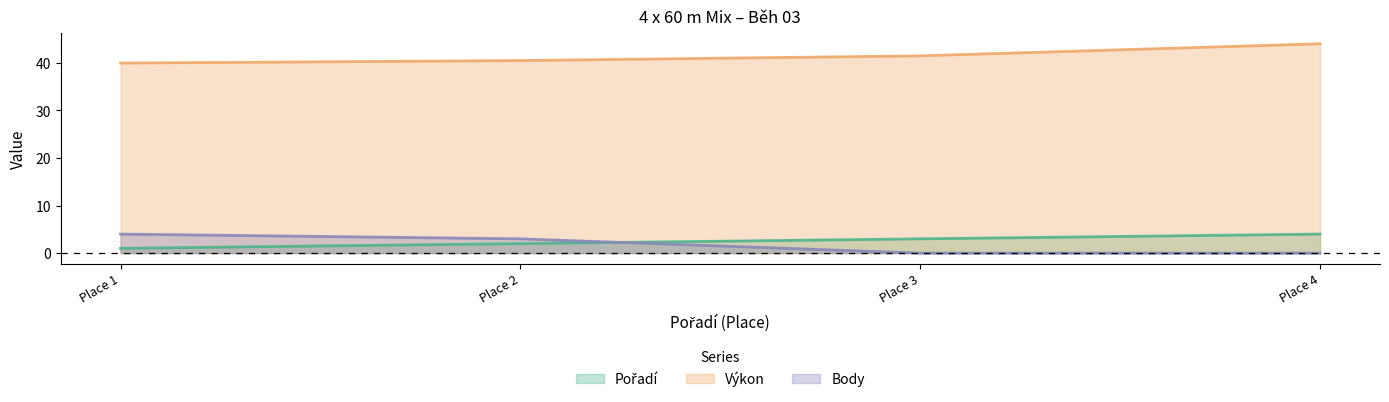

True or false: Výkon has more than 0 points higher than both neighbors.

False